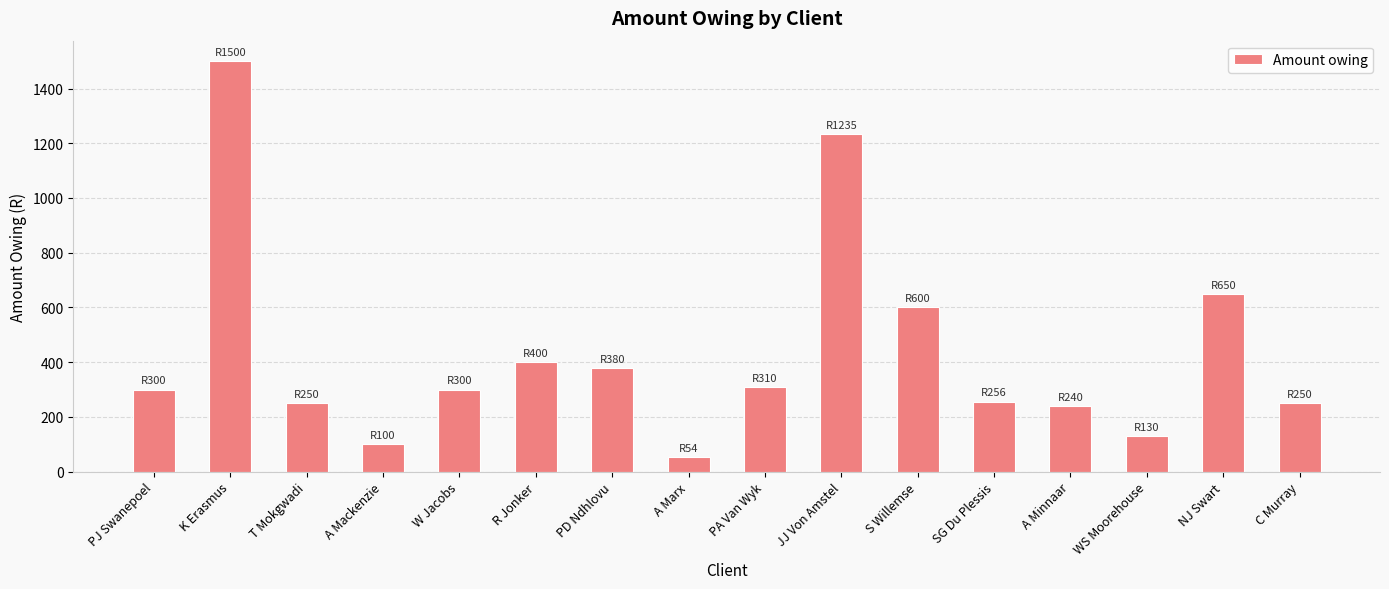

What is the change in value from WS Moorehouse to C Murray?

+120